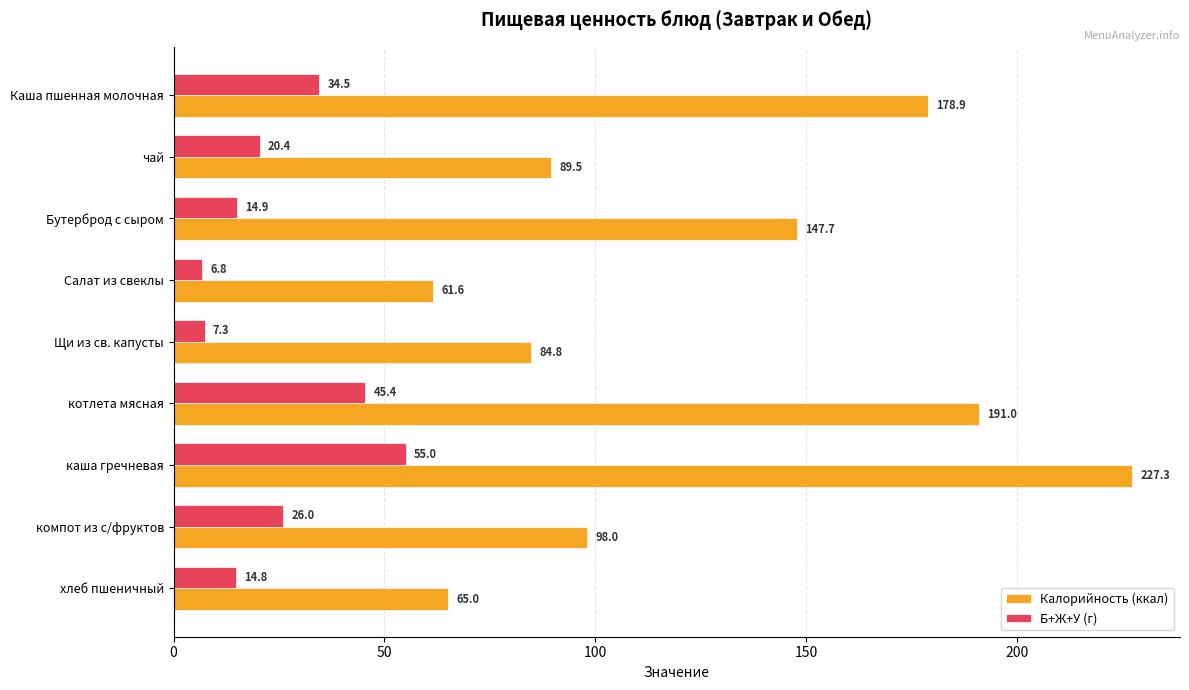

What is the total value across all series at котлета мясная?

236.4